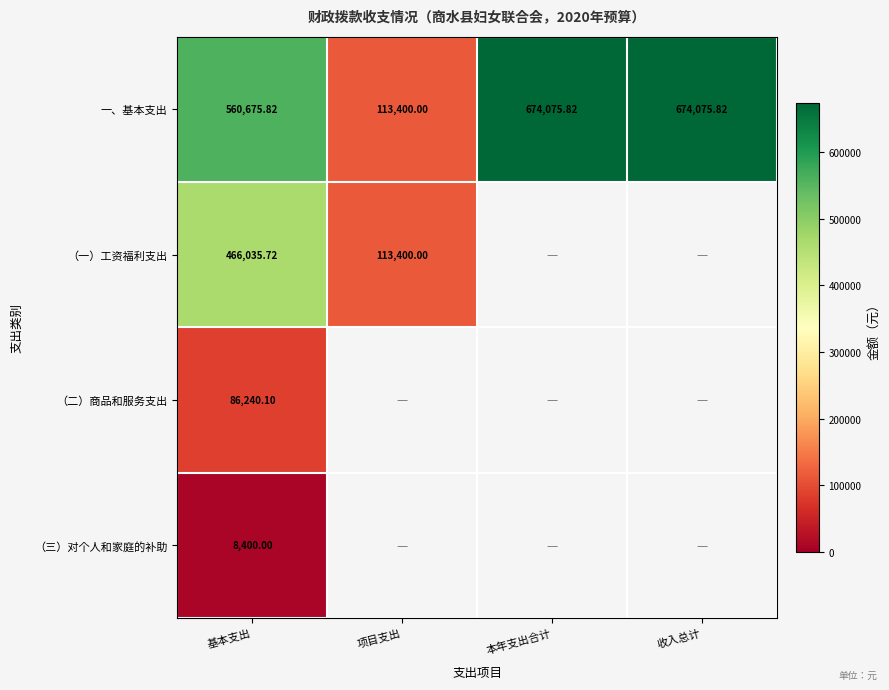

At which label is 一、基本支出 closest to 393737?

基本支出